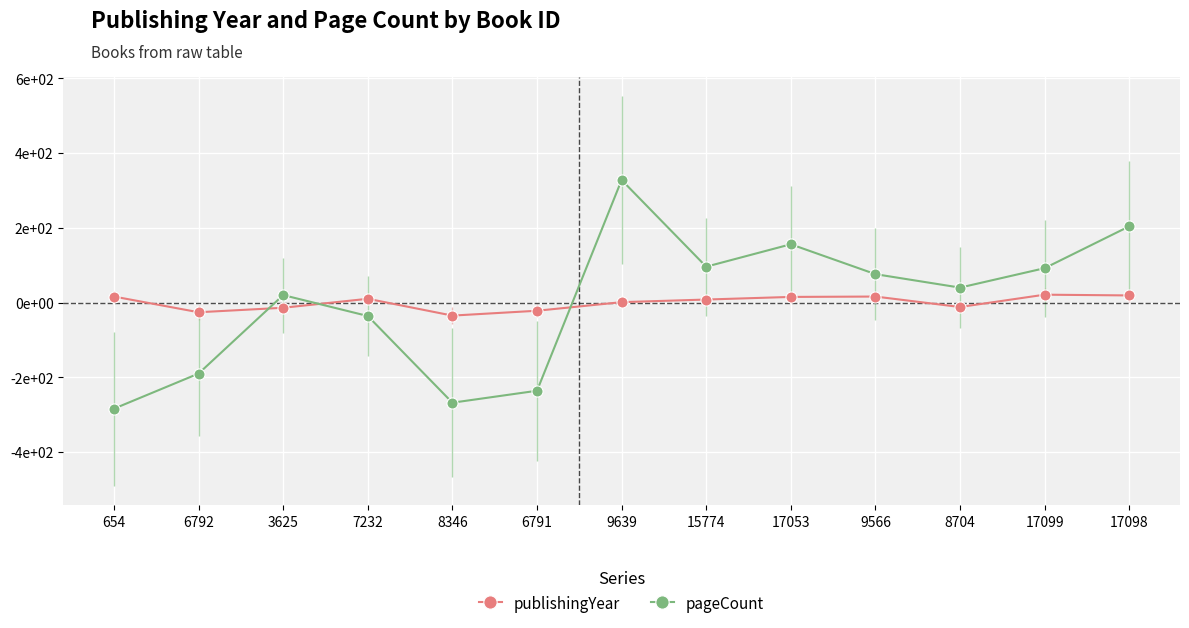

What position from the left is 9566?

10